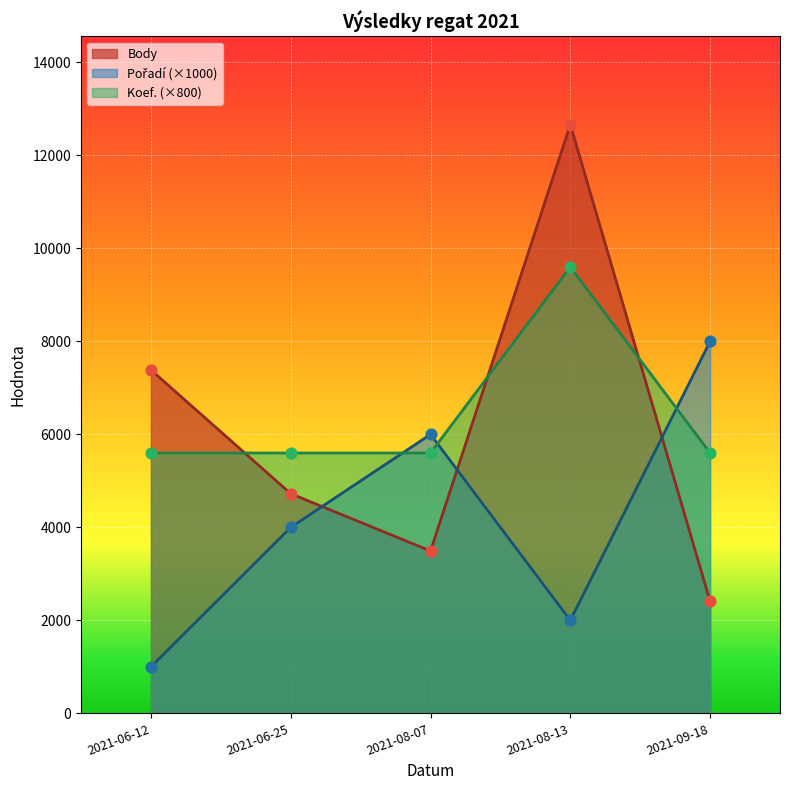

Which series contains the highest Y value?

Body